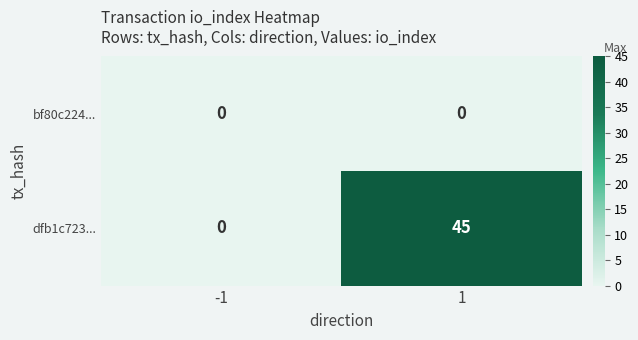

The value of dfb1c723... at -1 is 29. True or false?

False